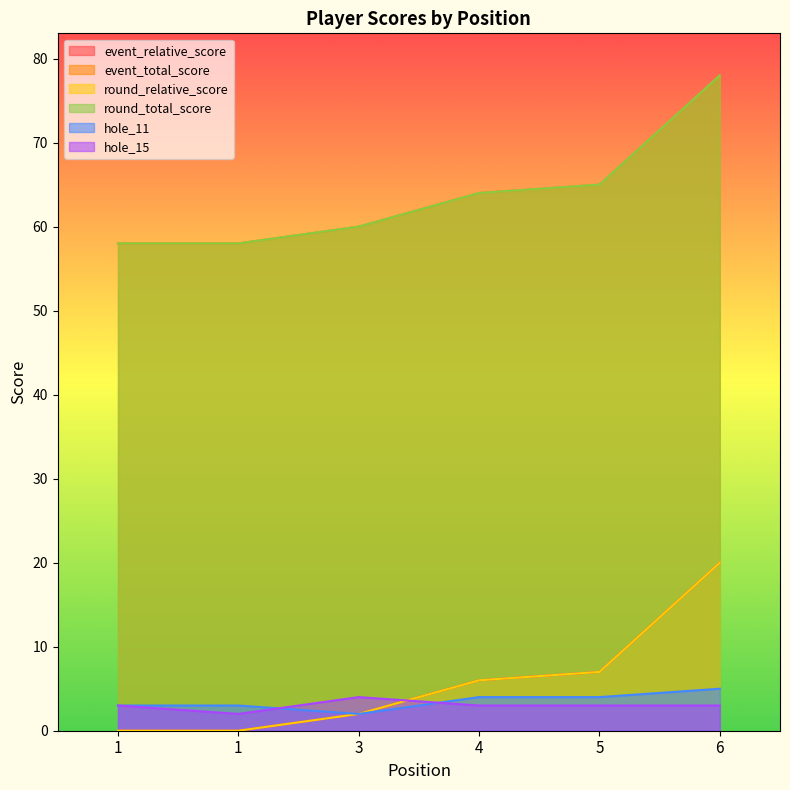

Reading right to left, list all the values displayed in this chart.

event_relative_score: 78	65	64	60	58	58
event_total_score: 20	7	6	2	0	0
round_relative_score: 78	65	64	60	58	58
round_total_score: 20	7	6	2	0	0
hole_11: 5	4	4	2	3	3
hole_15: 3	3	3	4	2	3